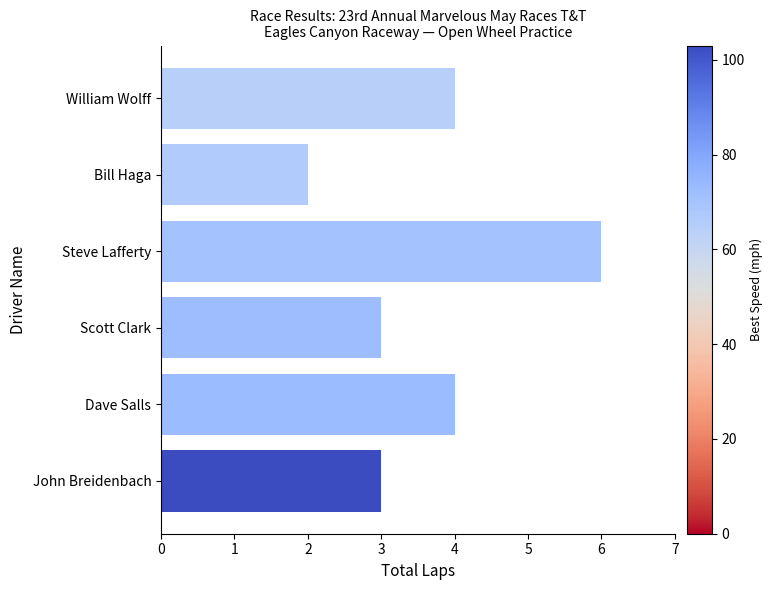

Read the value at William Wolff.

4